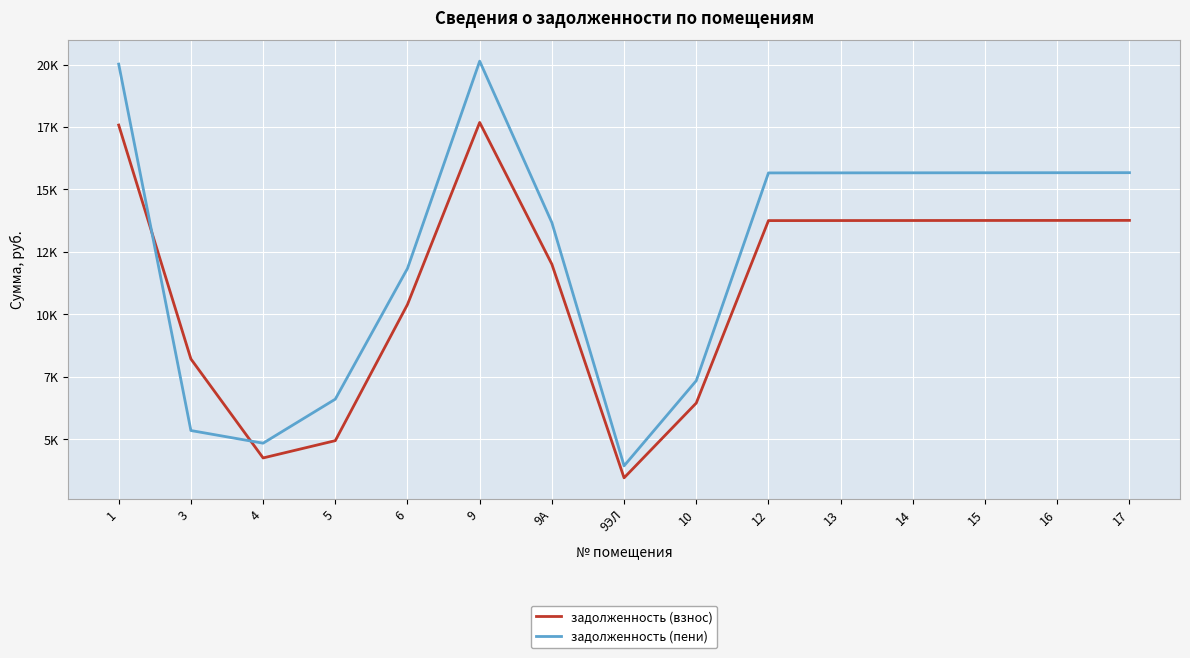

What are all the series names shown in the legend?

задолженность (взнос), задолженность (пени)